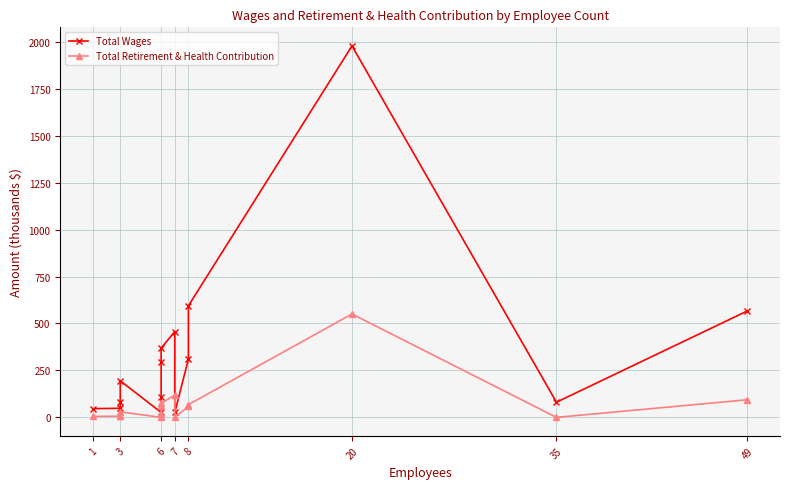

Is it true that Total Retirement & Health Contribution equals 26.8 at 6?

False